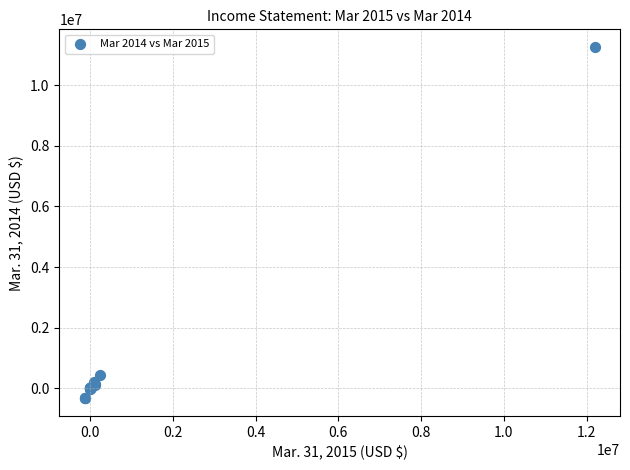

What Y value in the scatter plot is closest to 5465412?

443668.0